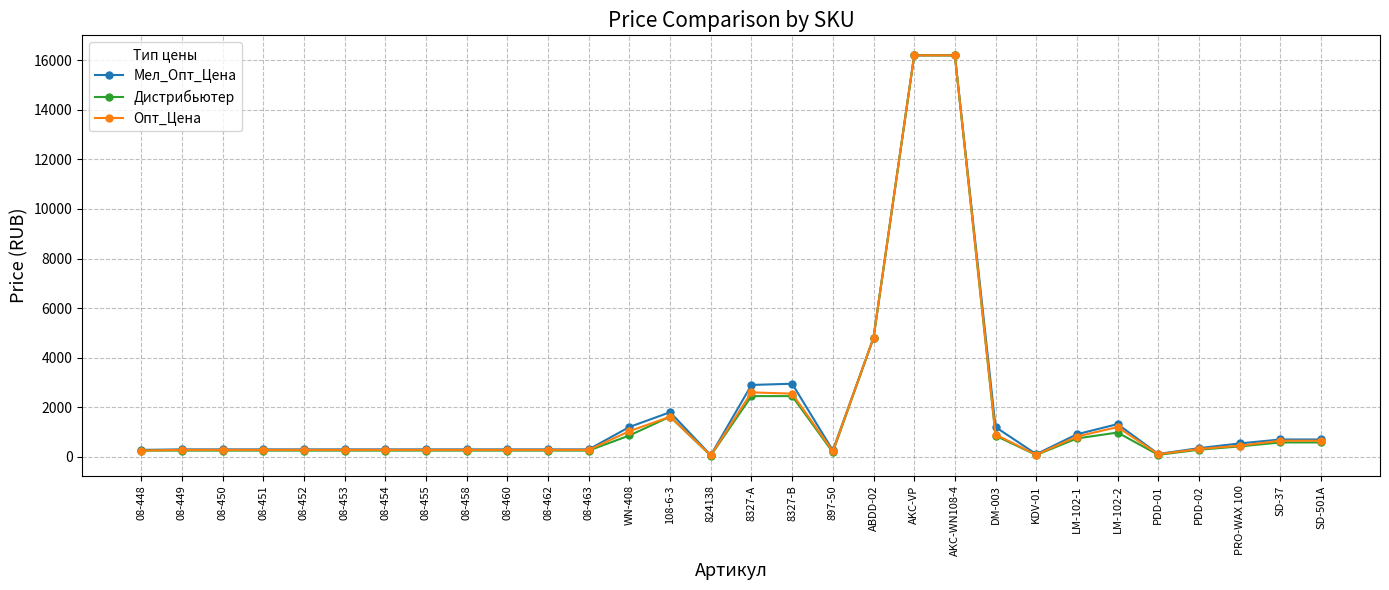

What is the difference between the highest and lowest values at PDD-02?

64